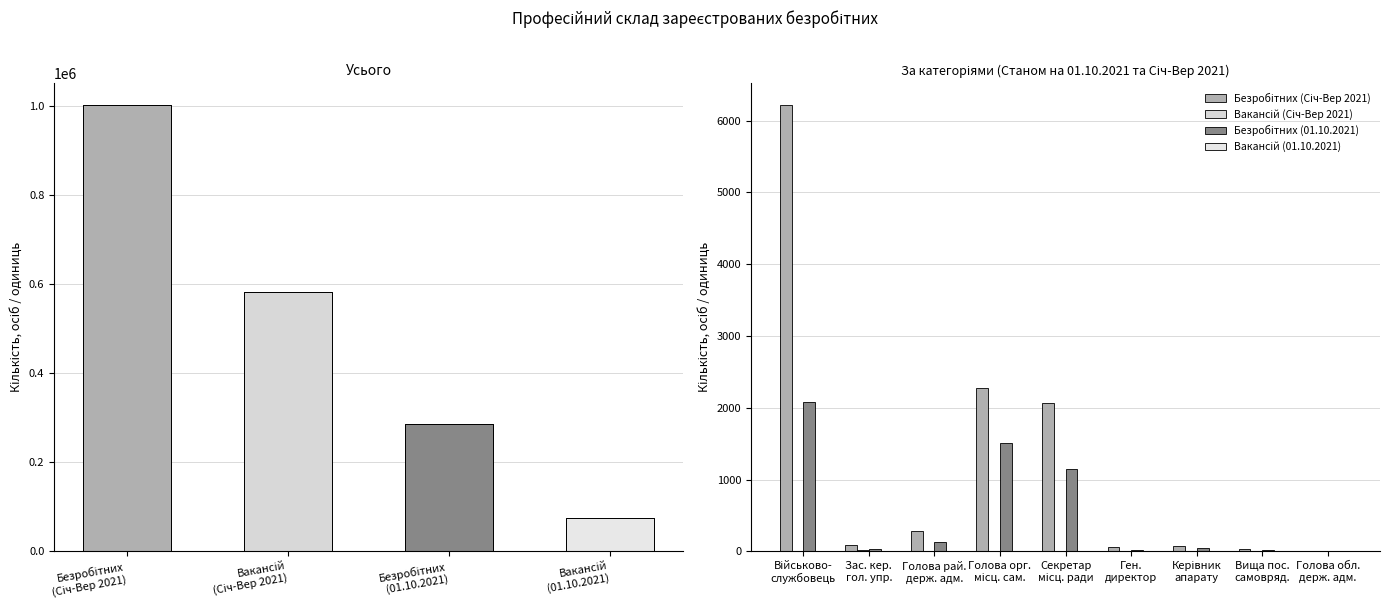

The Безробітних (Січ-Вер 2021) series shows 2073 at Секретар місц. ради. True or false?

True